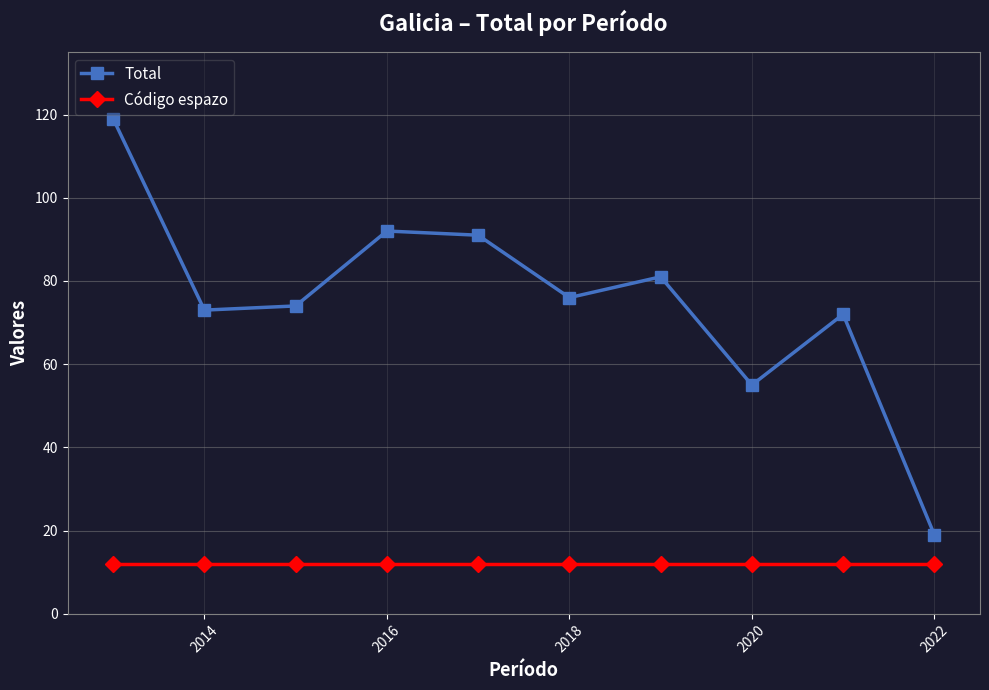

Rank the series by their average value, from lowest to highest.

Código espazo, Total